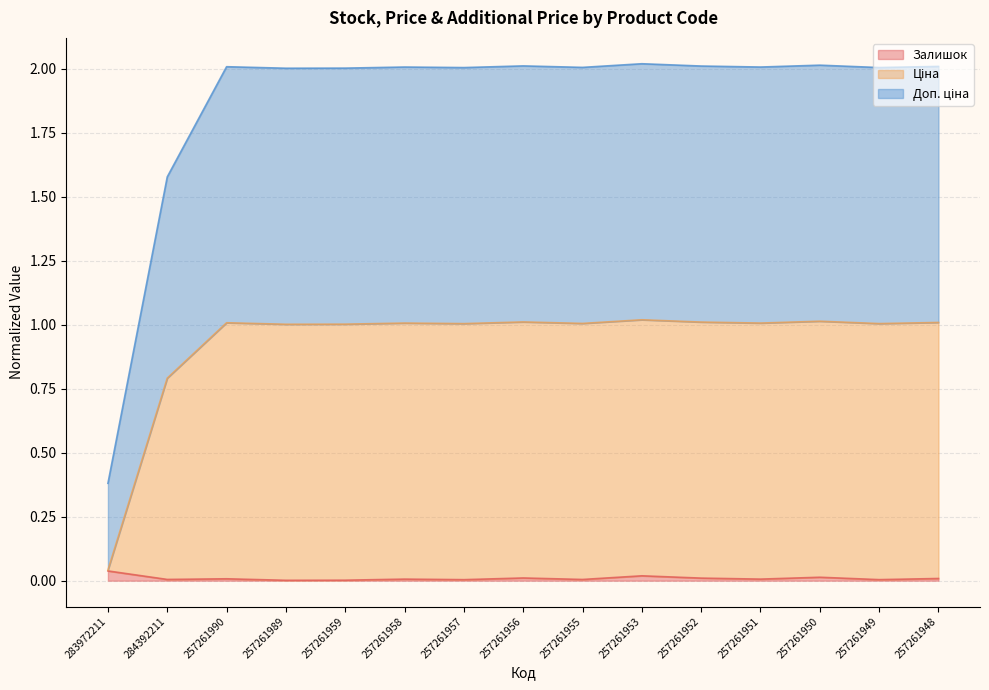

What is the sum of the Доп. ціна values at 257261950 and 257261948?

4.0